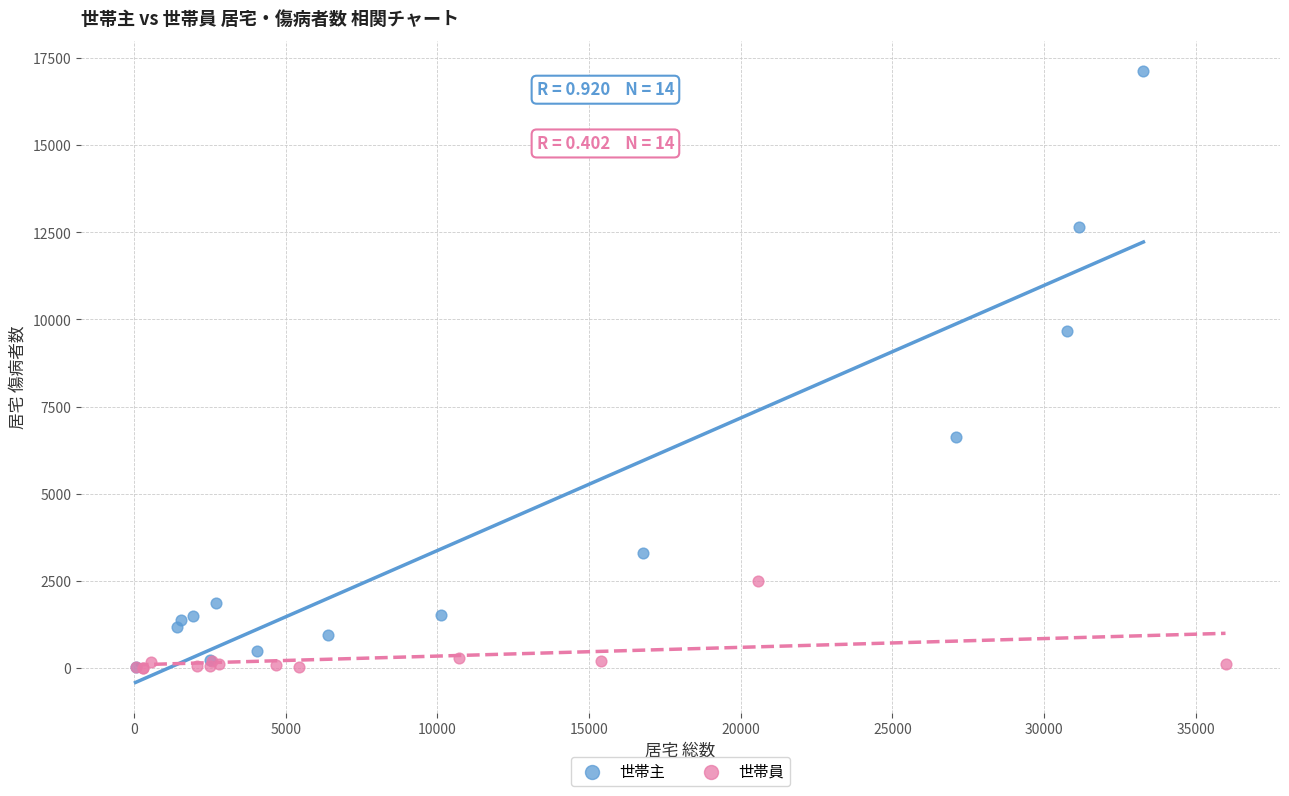

Which series reaches the maximum Y coordinate?

世帯主